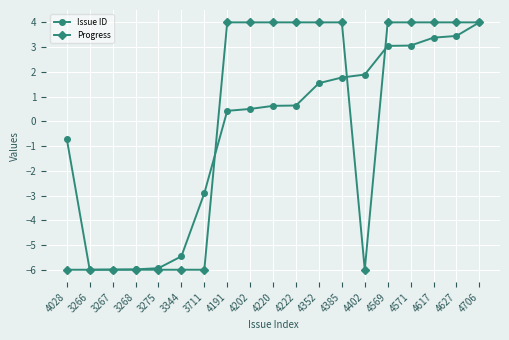

What is the difference between the Issue ID values at 4191 and 3711?

3.3